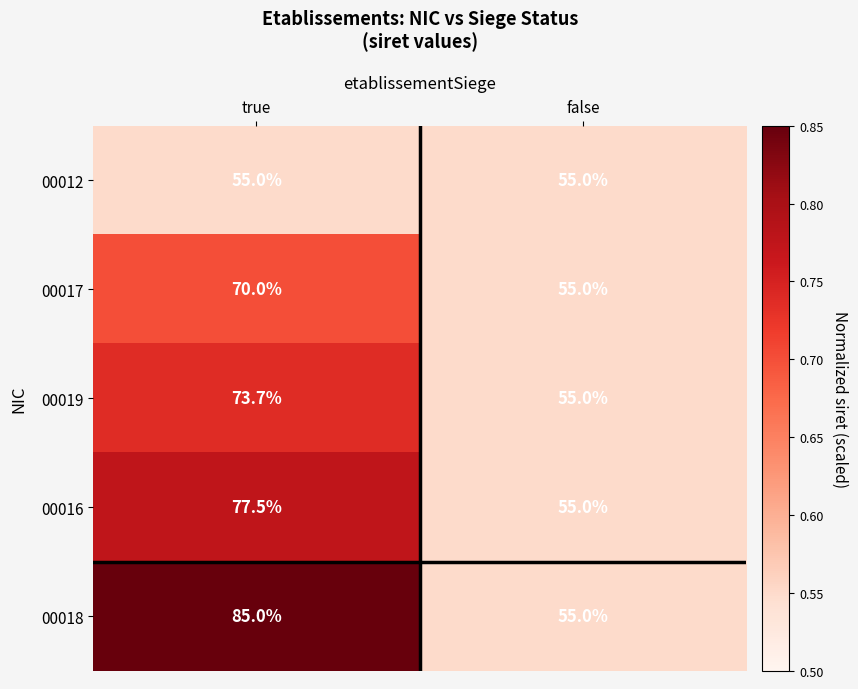

Which series has the widest spread of values?

00018